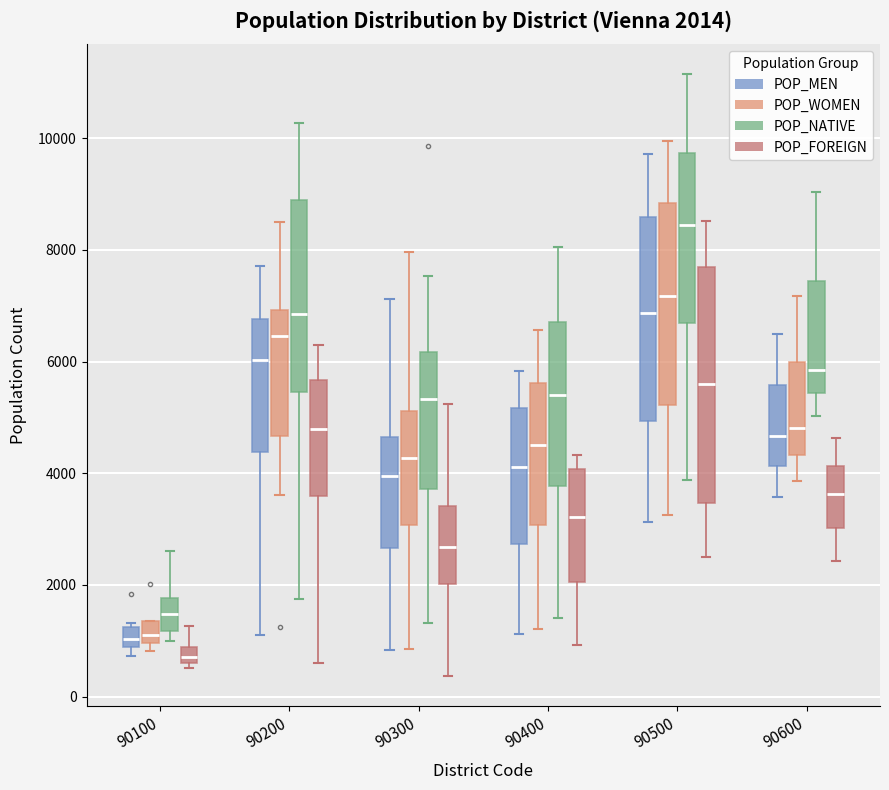

Which box is the tallest, from its lower edge to its upper edge?

90500 (POP_FOREIGN)